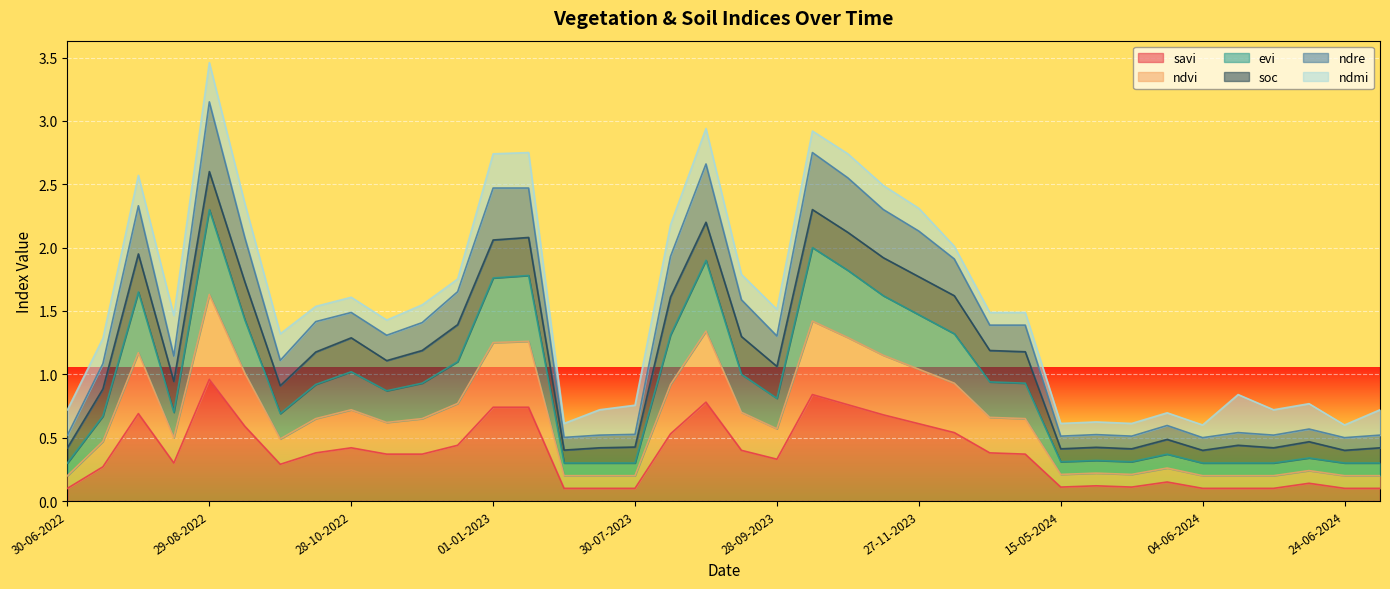

True or false: evi and ndvi cross at least once.

False